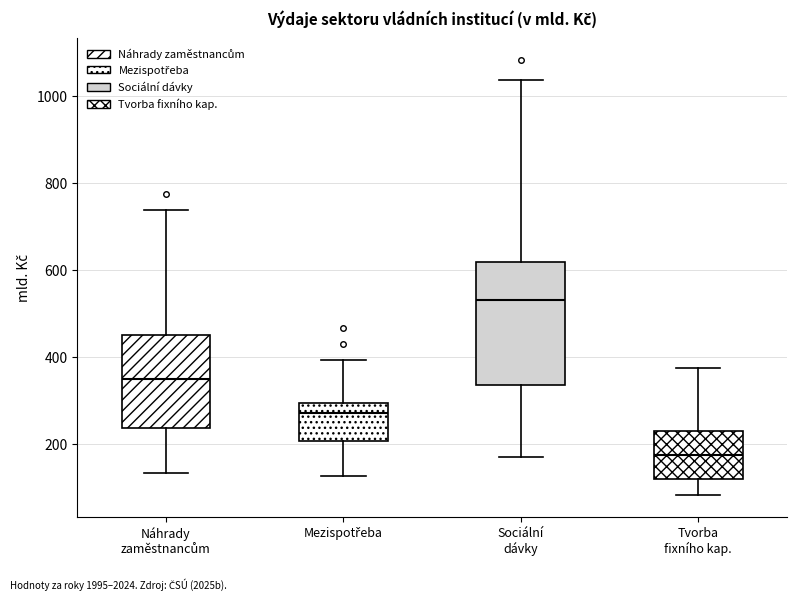

Where is the lower edge of the box for Sociální dávky on the y-axis? The values are not printed on the chart, so give them approximately, as read against the axis.

340